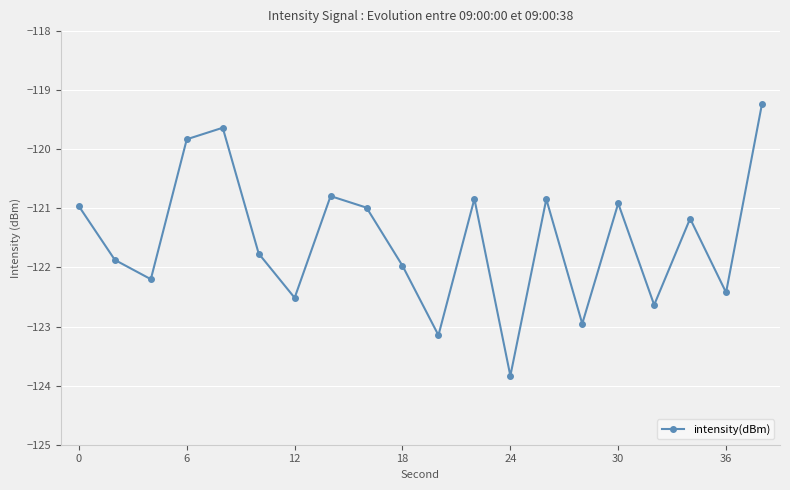

What is the maximum value shown in the chart?

-119.2